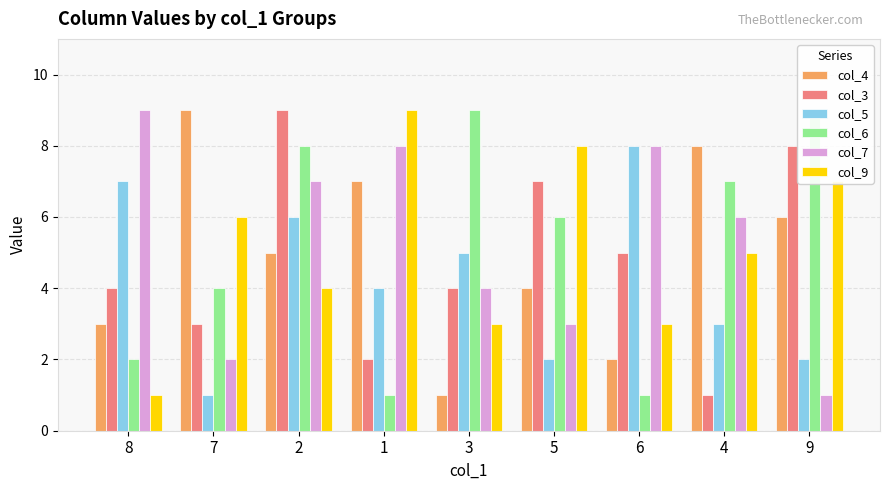

Which series has the widest spread of values?

col_4